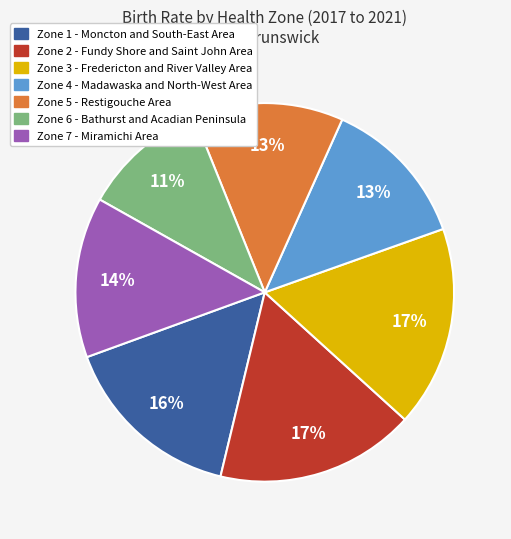

To the nearest percent, what percentage of the pie is Zone 7 - Miramichi Area?

14%